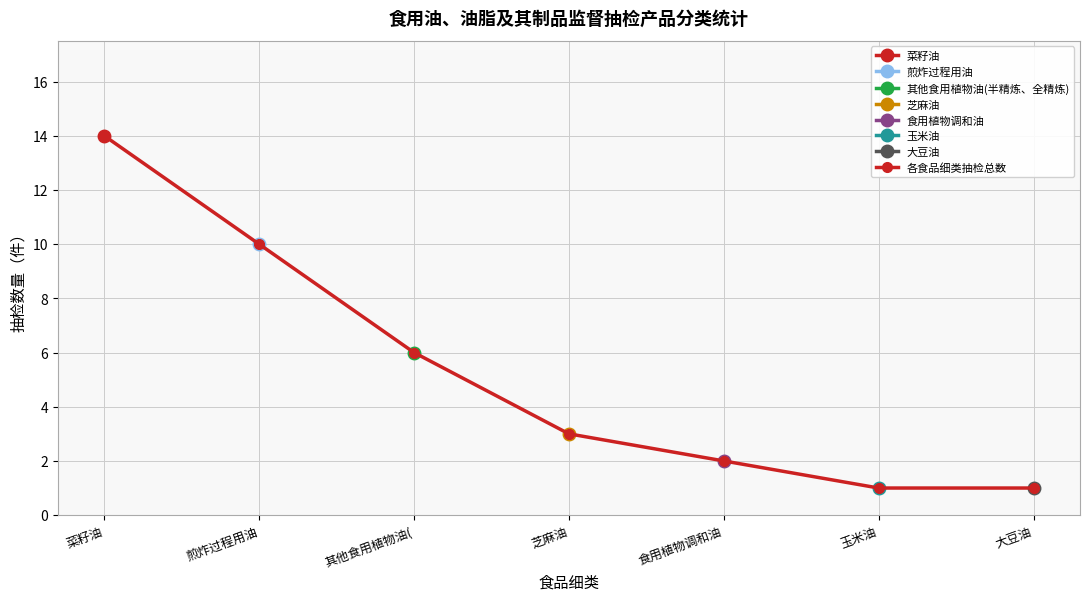

What is the average value?

5